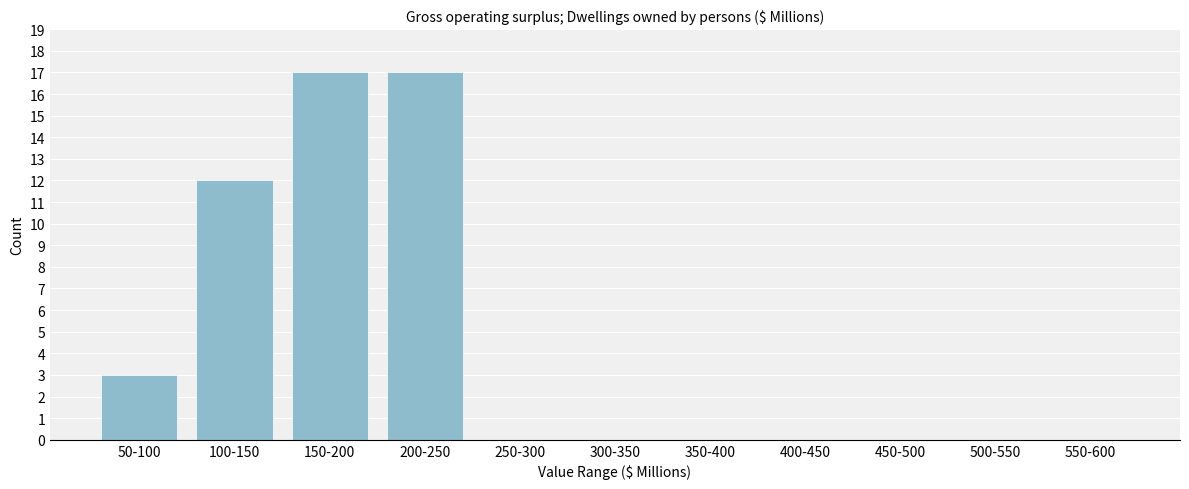

Reading right to left, list all the values displayed in this chart.

550-600=0	500-550=0	450-500=0	400-450=0	350-400=0	300-350=0	250-300=0	200-250=17	150-200=17	100-150=12	50-100=3